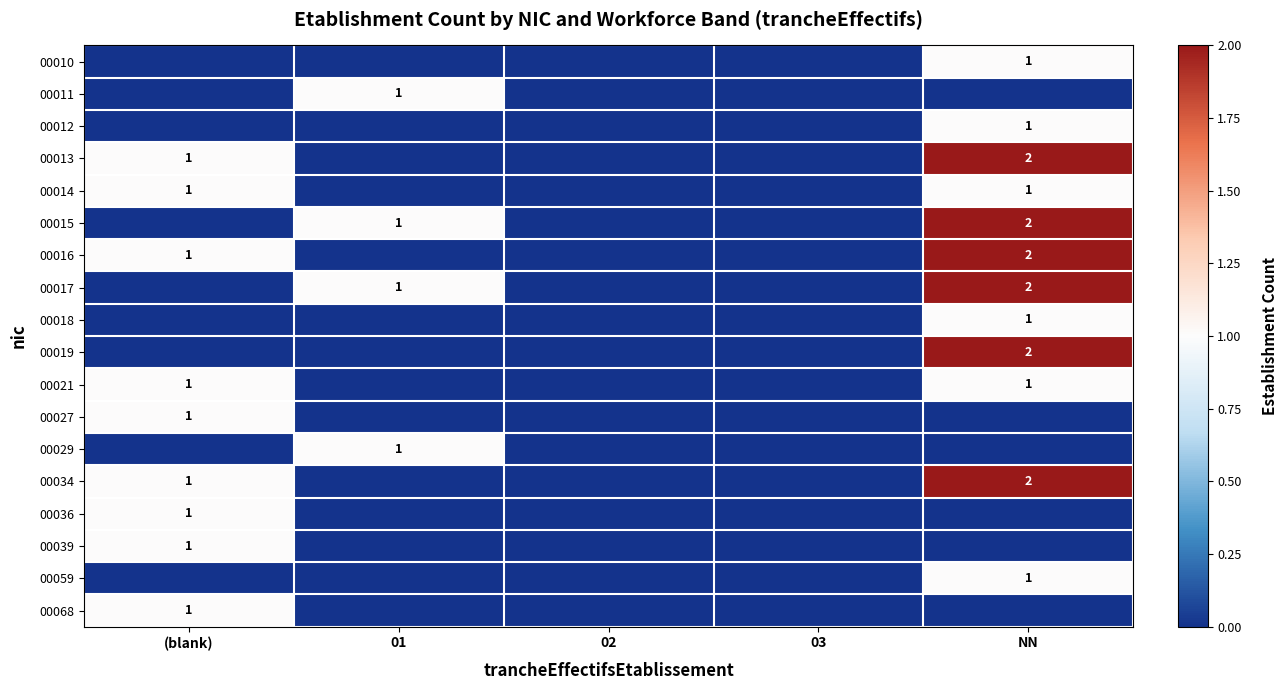

Is the value of 00015 at NN greater than the value of 00059 at NN?

Yes